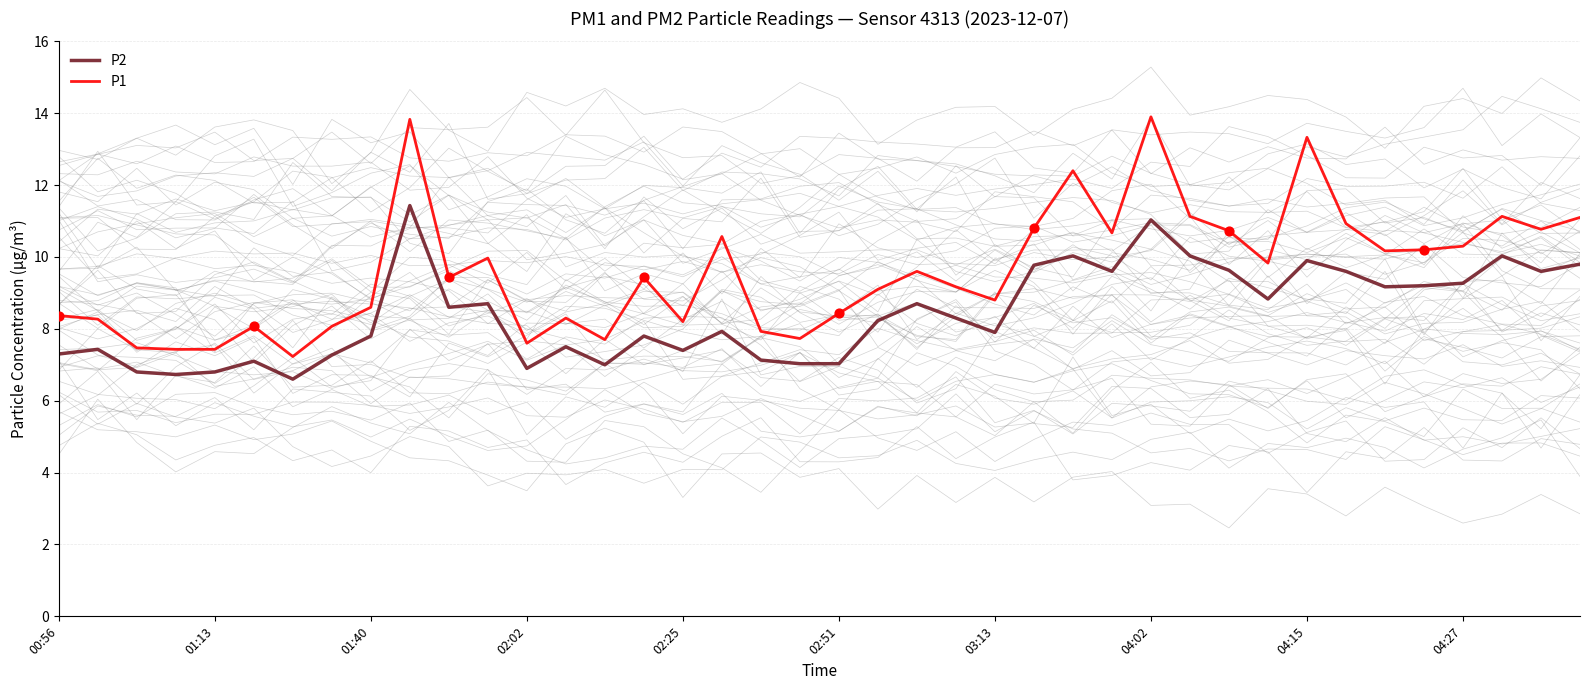

Which series has the largest total across all categories?

P1